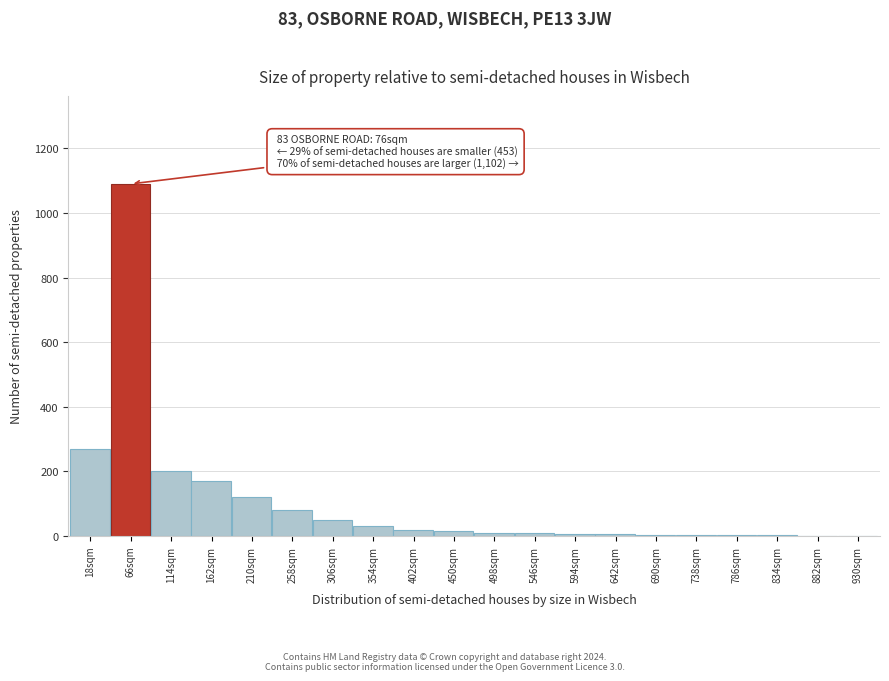

True or false: the data shows 1 at 930sqm.

True